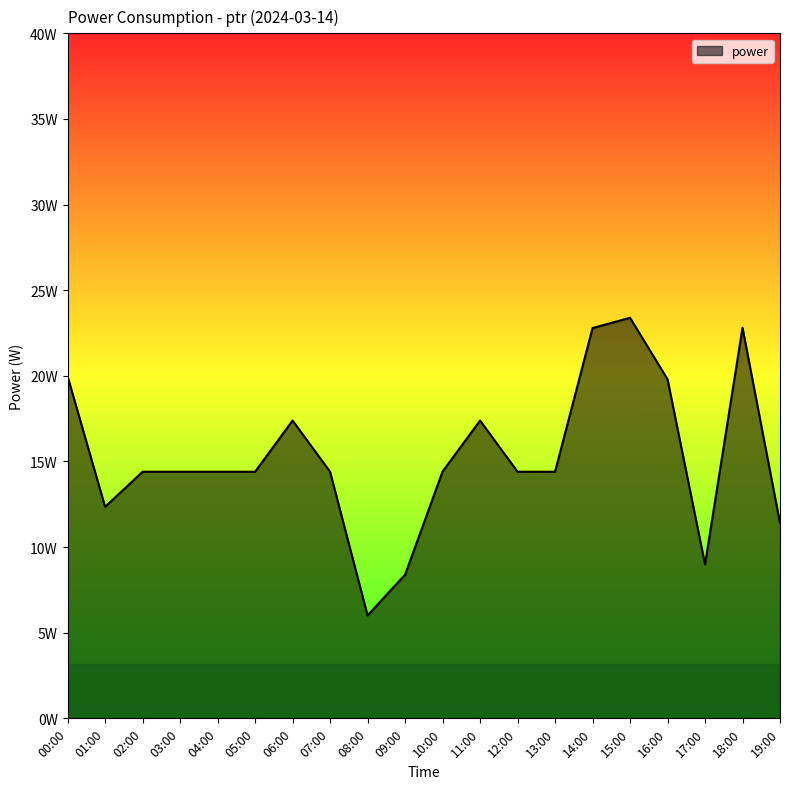

What is the greatest value displayed?

23.4